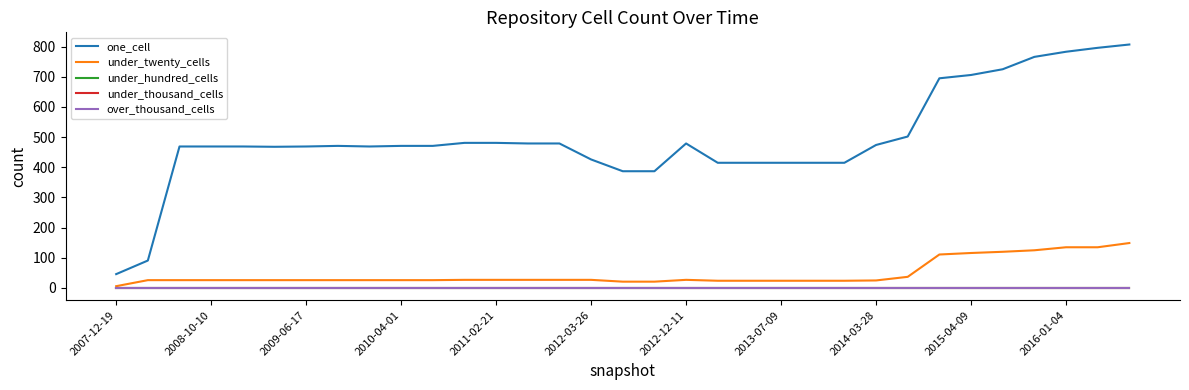

True or false: one_cell and under_thousand_cells intersect in this chart.

False